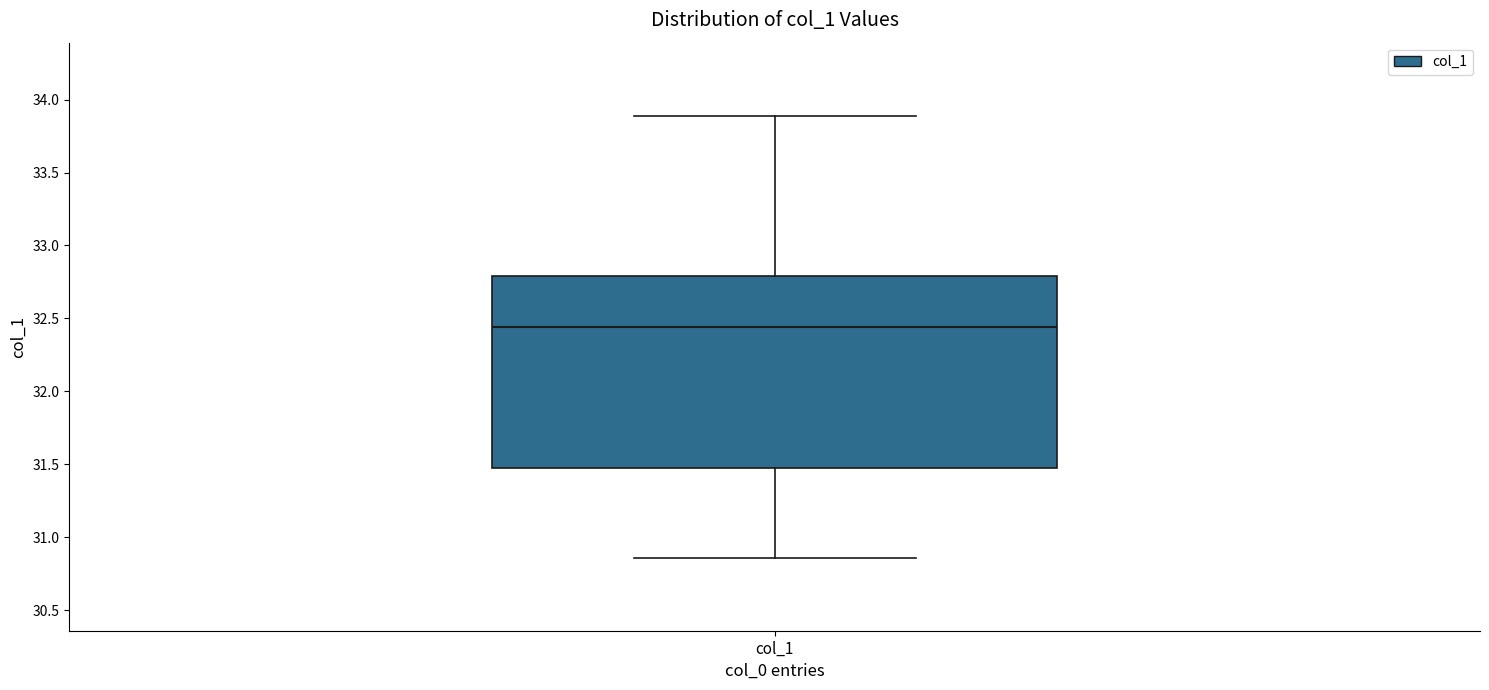

Read this box plot against the y-axis: the position of the median line, the range covered by the box, and the ends of both whiskers. The values are not printed on the chart, so give them approximately, as read against the axis.

median 32.45, box 31.45 to 32.80, whiskers 30.85 to 33.90